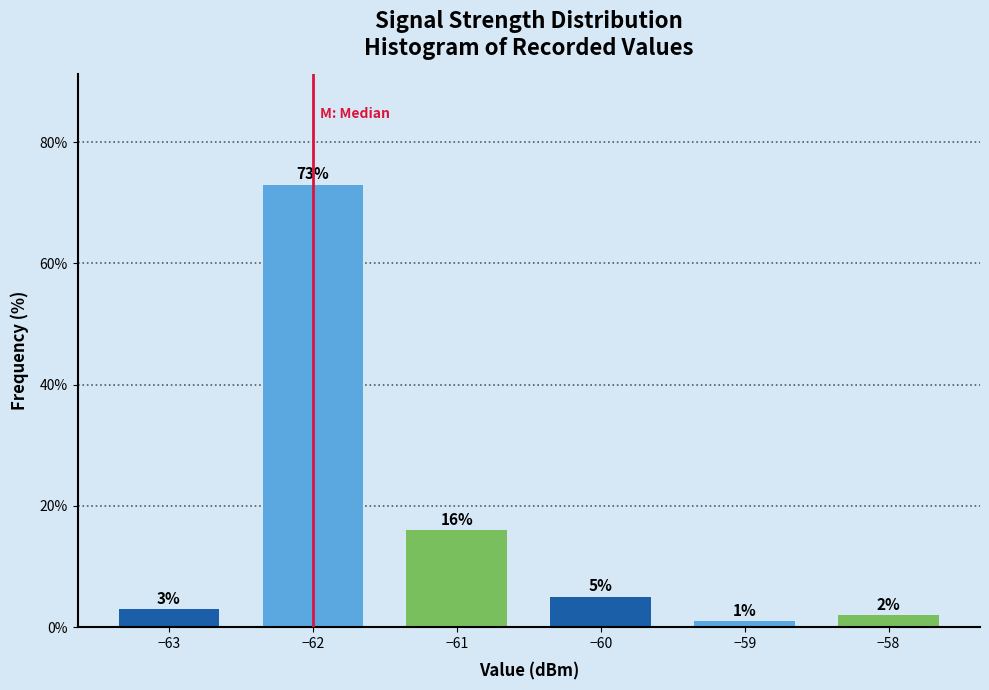

Reading right to left, transcribe all the data shown in this chart.

2	1	5	16	73	3